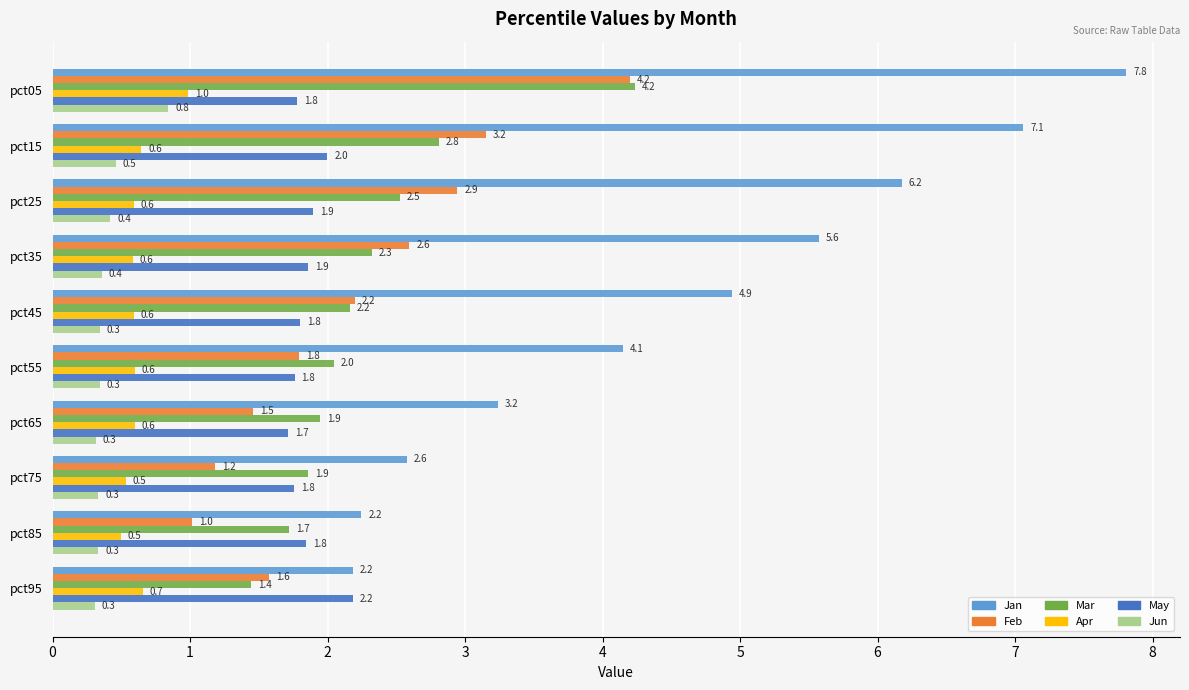

Which category has the lowest value in the May series?

pct65